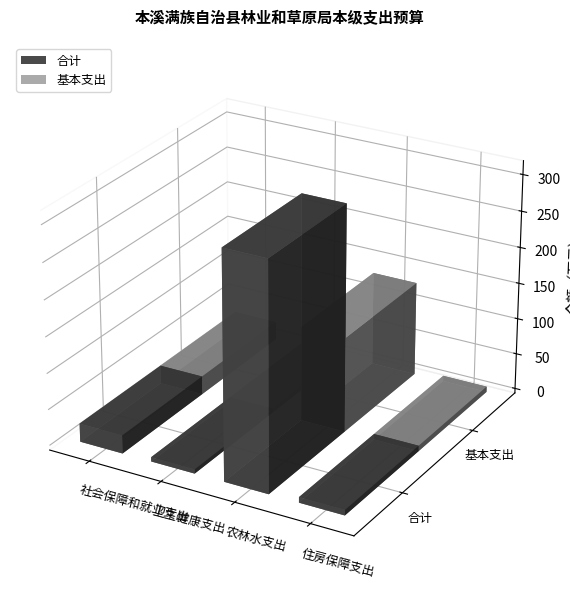

Rank the series by their average value, from highest to lowest.

合计, 基本支出